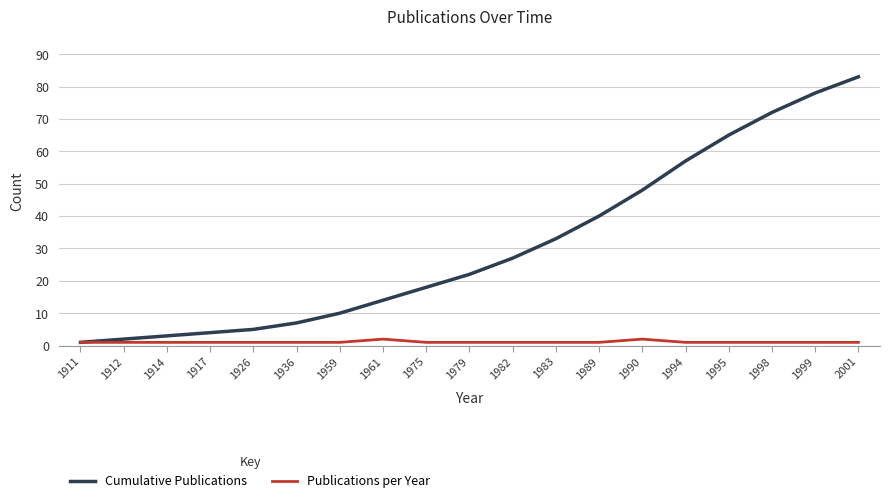

True or false: Publications per Year has a value of 1 at 1914.

True